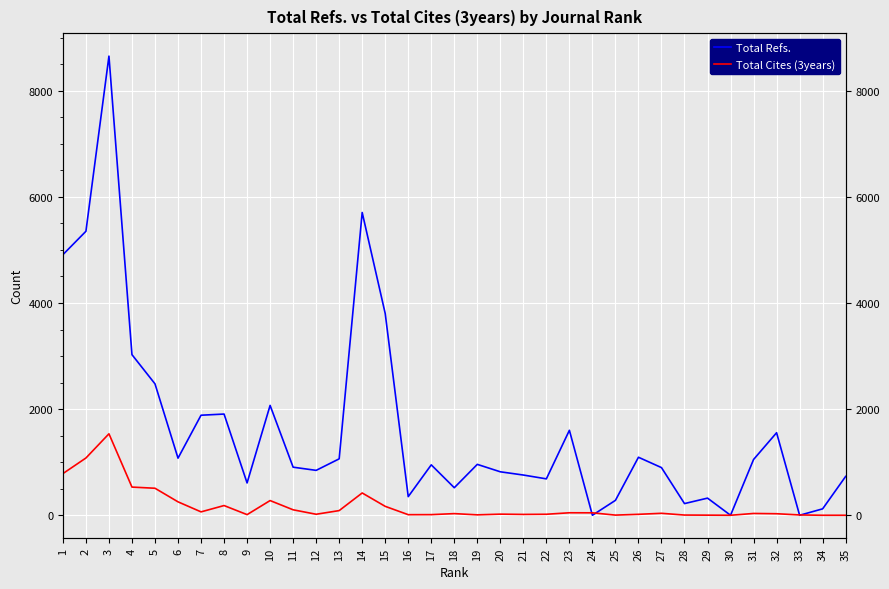

Is it true that Total Cites (3years) equals 901 at 5?

False